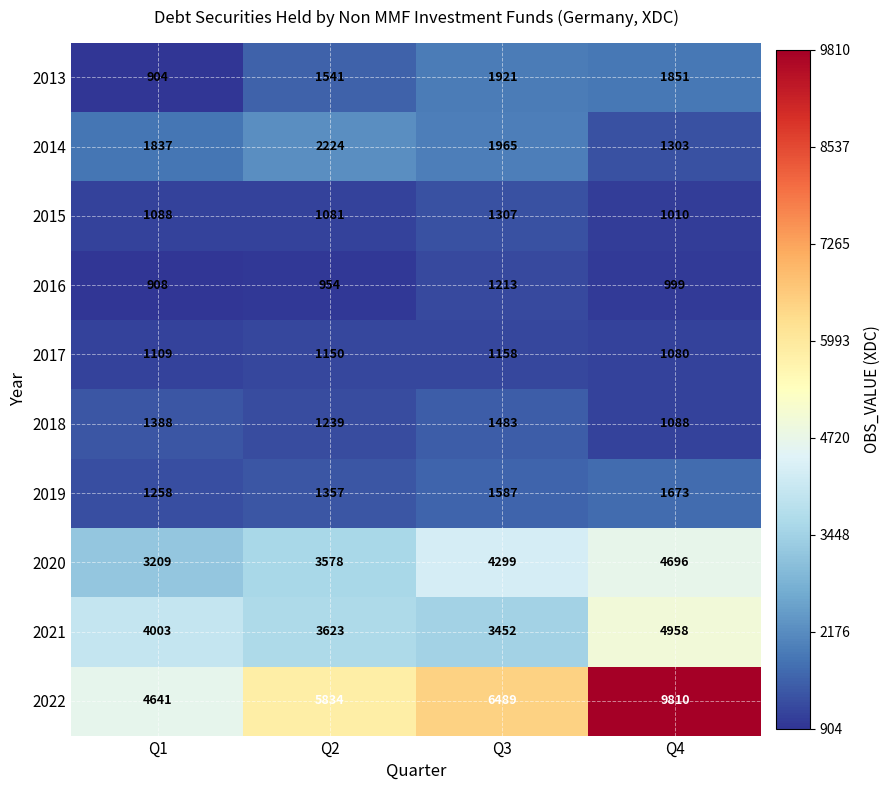

Rank the series at Q3 from lowest to highest value.

2017, 2016, 2015, 2018, 2019, 2013, 2014, 2021, 2020, 2022